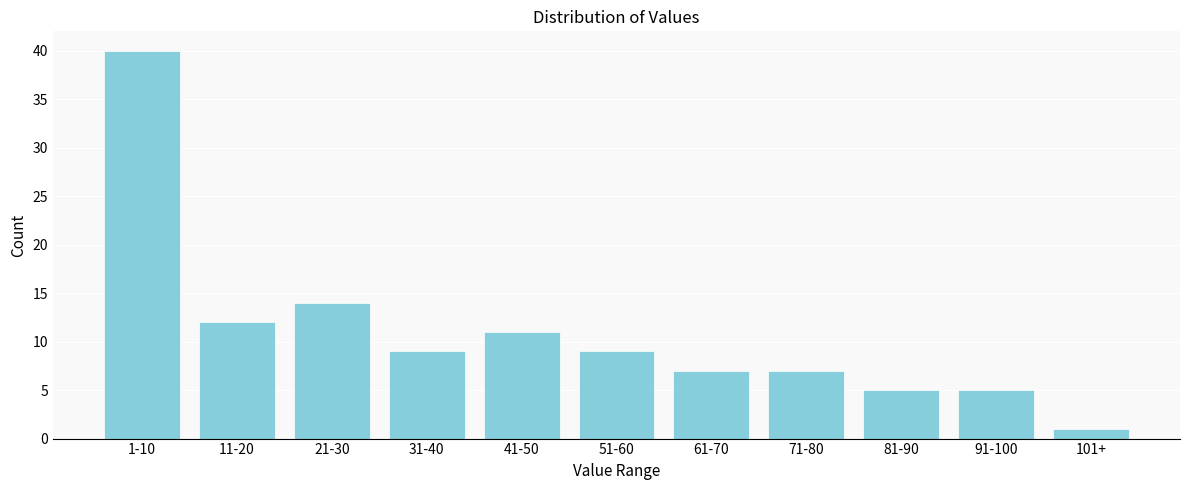

Reading right to left, extract all data points from this chart.

1	5	5	7	7	9	11	9	14	12	40